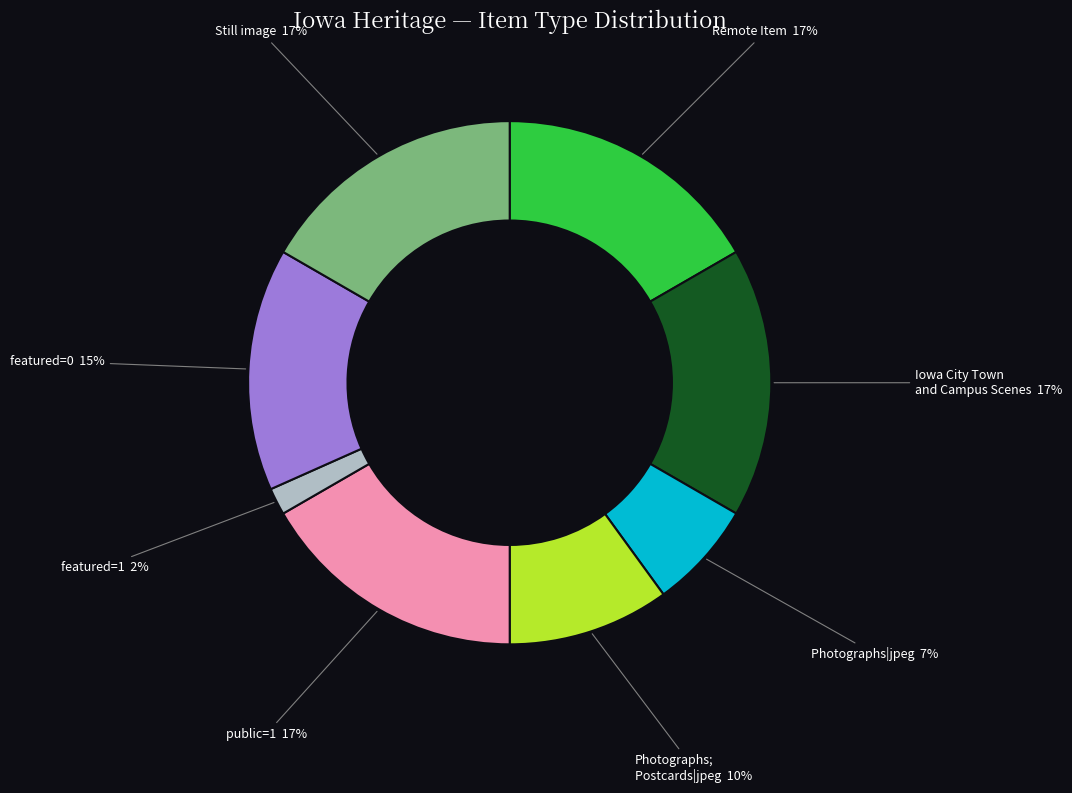

Is there a majority slice in this chart?

No